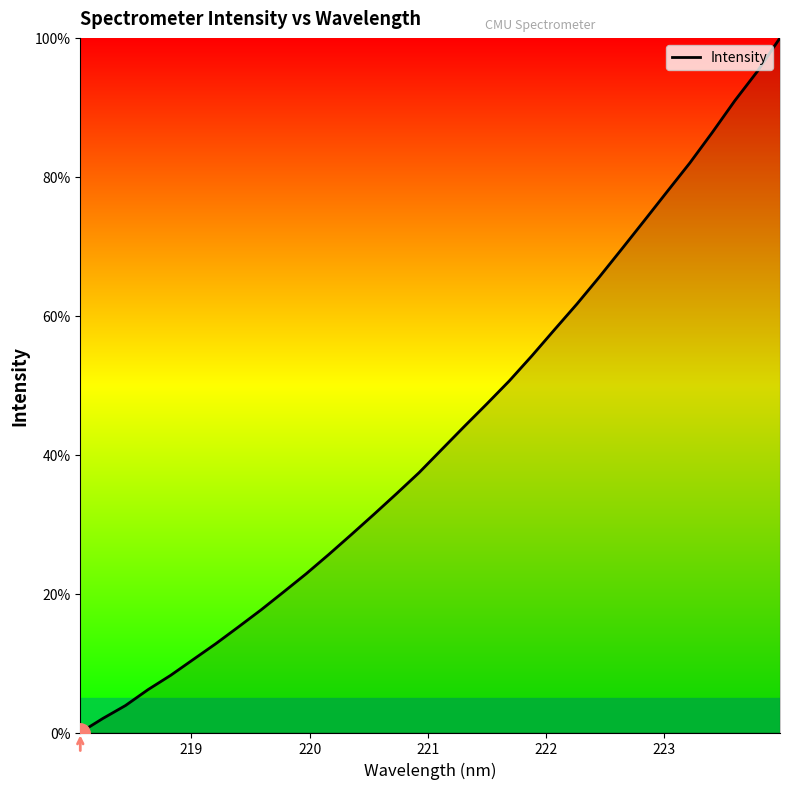

What is the difference between the maximum and minimum values?

100.0